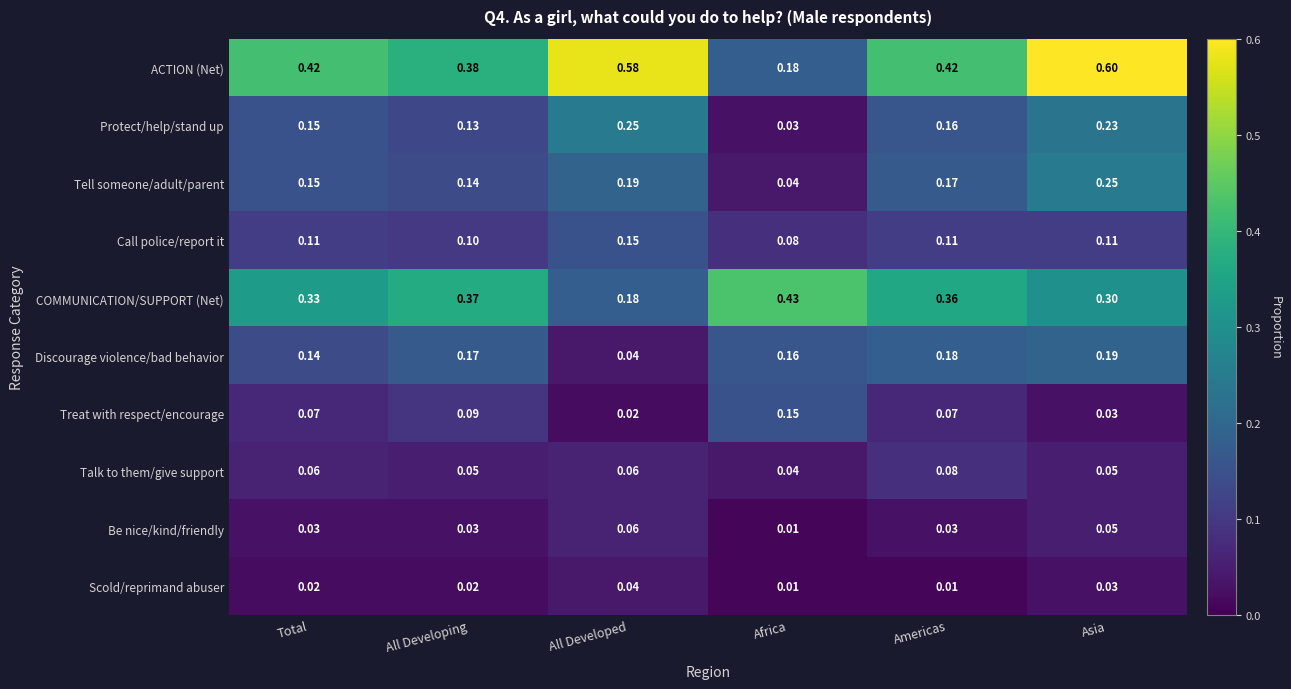

At which label does Be nice/kind/friendly reach its minimum?

Africa